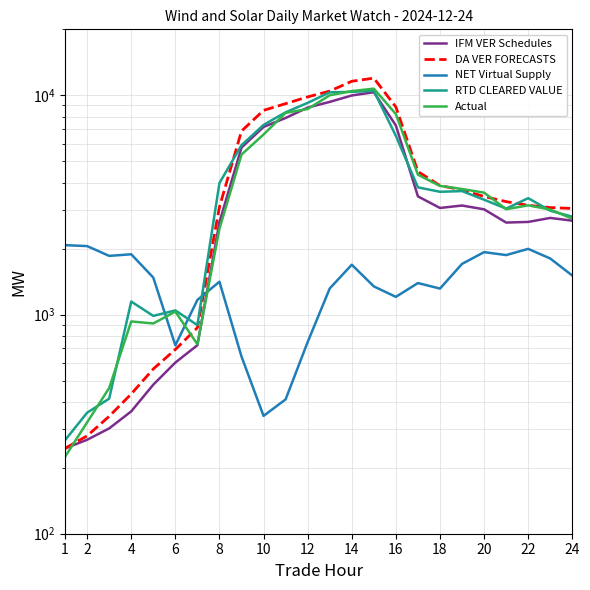

In Actual, how many points are lower than both neighbors (excluding endpoints)?

3